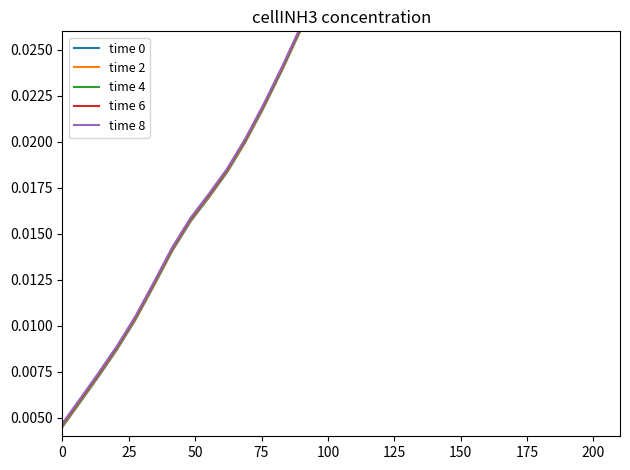

What is the difference between the maximum and minimum values in the time 6 series?

0.1